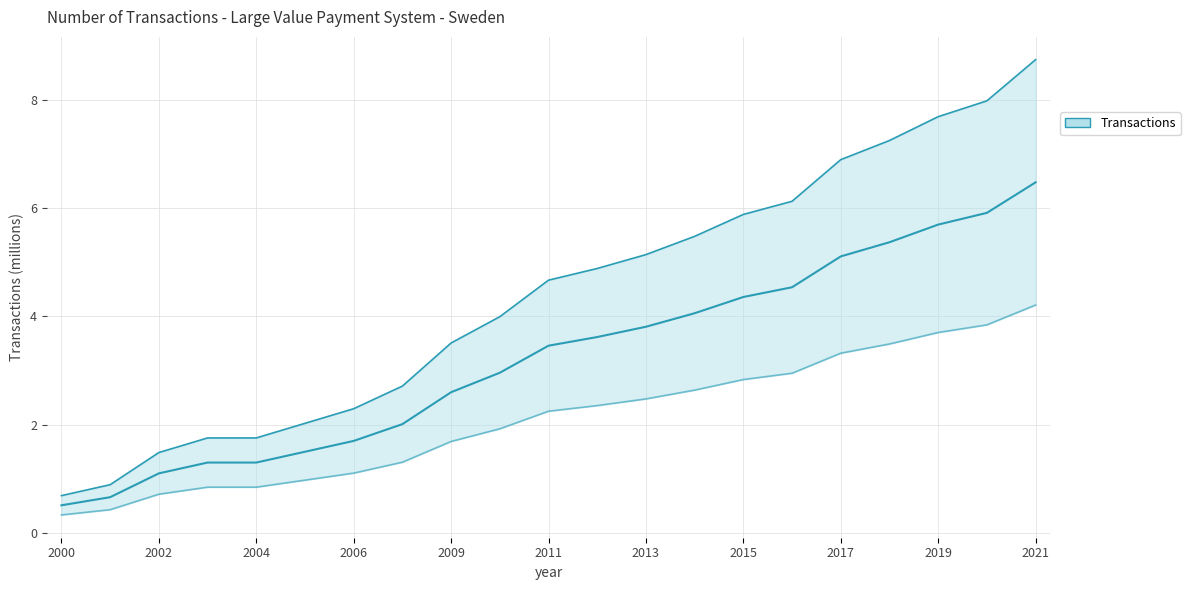

Rank the series by their maximum value, from lowest to highest.

Lower bound, OBS_VALUE, Upper bound